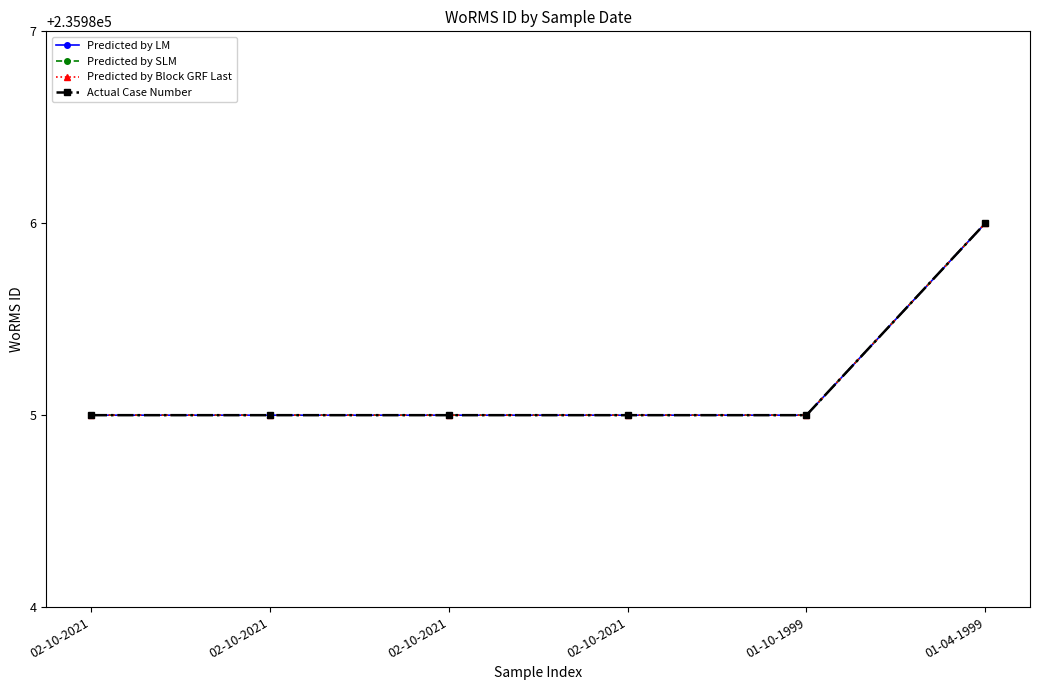

Which category has the highest value in the Predicted by Block GRF Last series?

01-04-1999